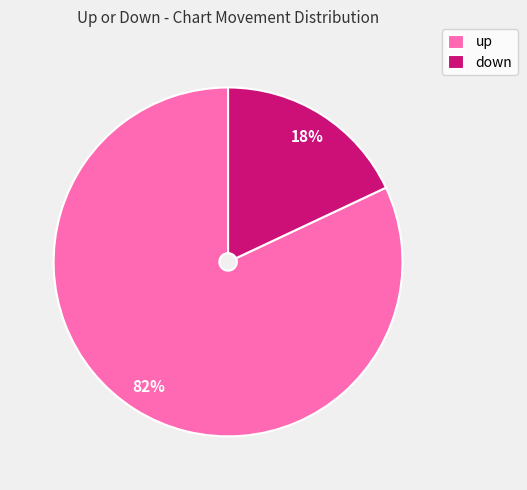

Rank the categories by value from lowest to highest.

down, up